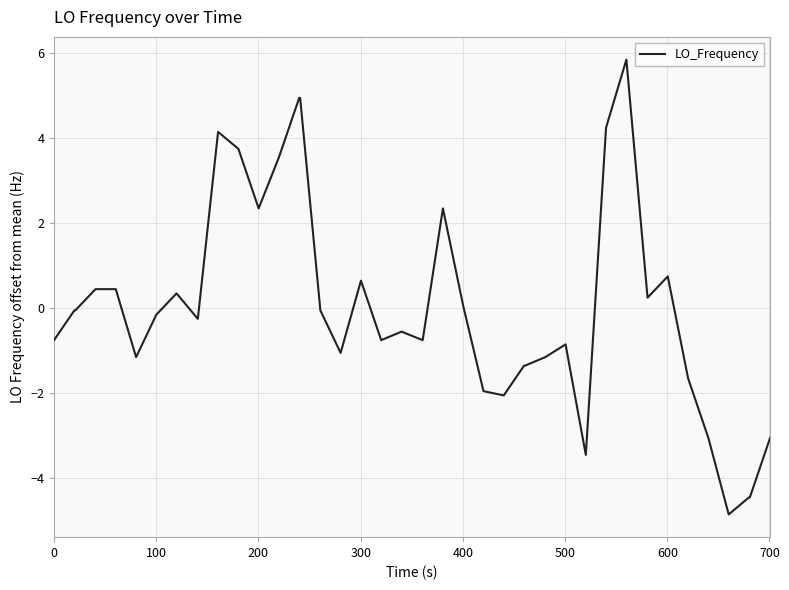

What is the minimum value shown in the chart?

-4.8